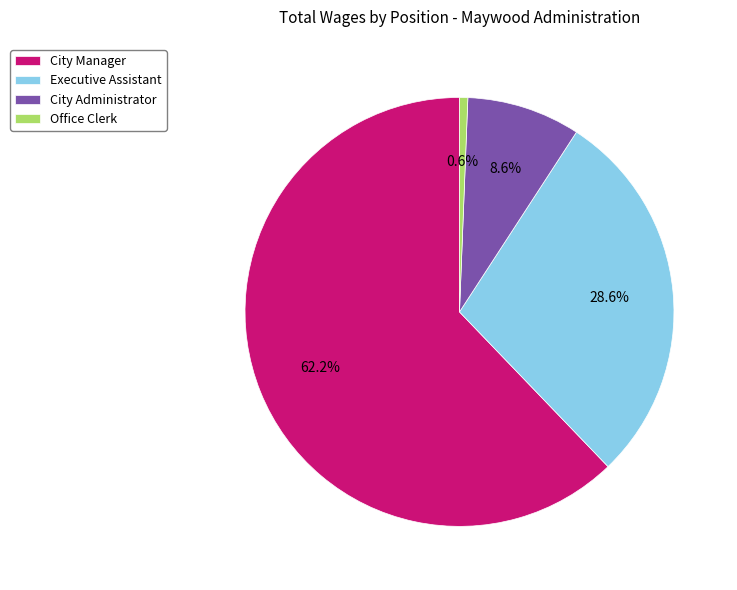

To the nearest percent, what portion does City Manager represent?

62%